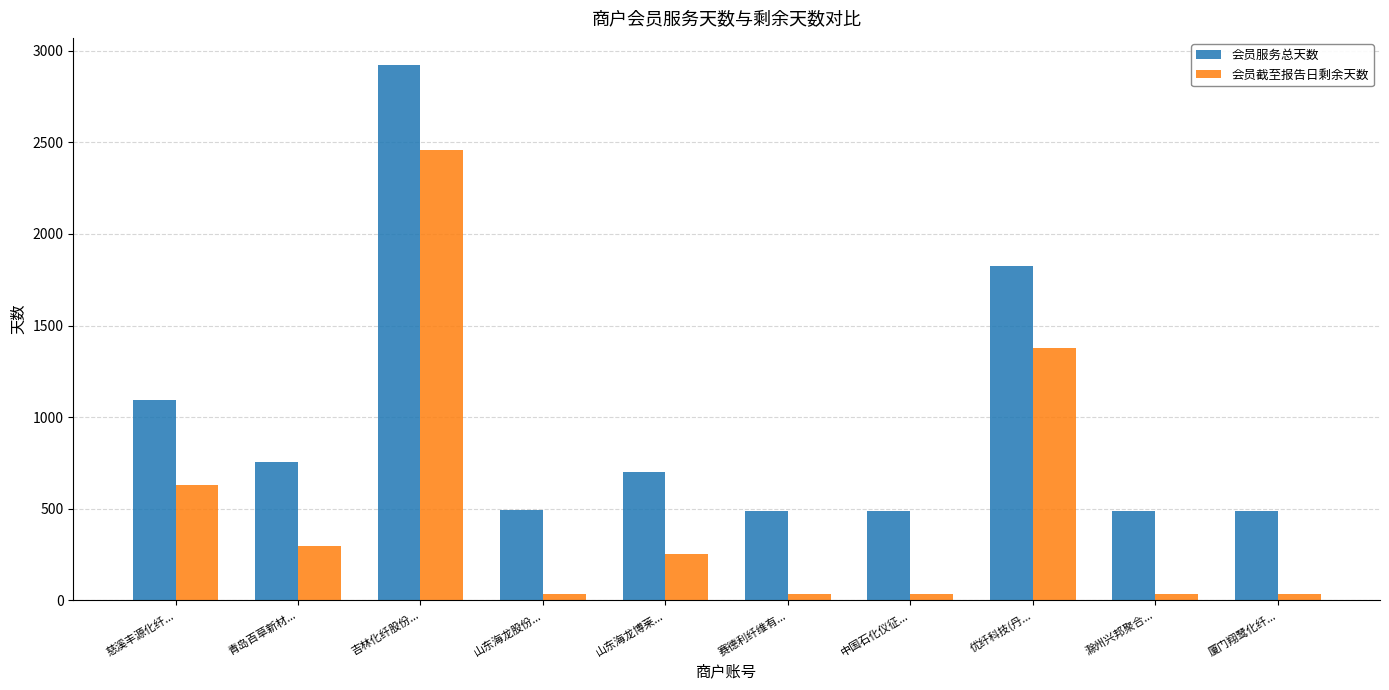

Between 青岛百草新材... and 厦门翔鹭化纤..., which series saw the biggest shift?

会员服务总天数